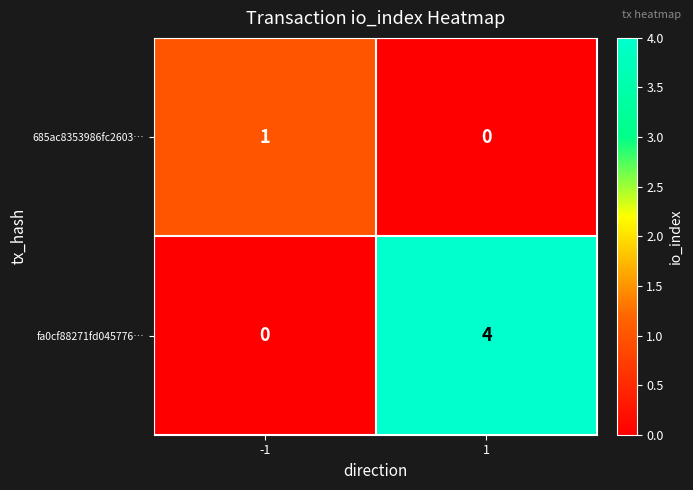

Reading right to left, extract all data points from this chart.

685ac8353986fc2603…: 0	1
fa0cf88271fd045776…: 4	0